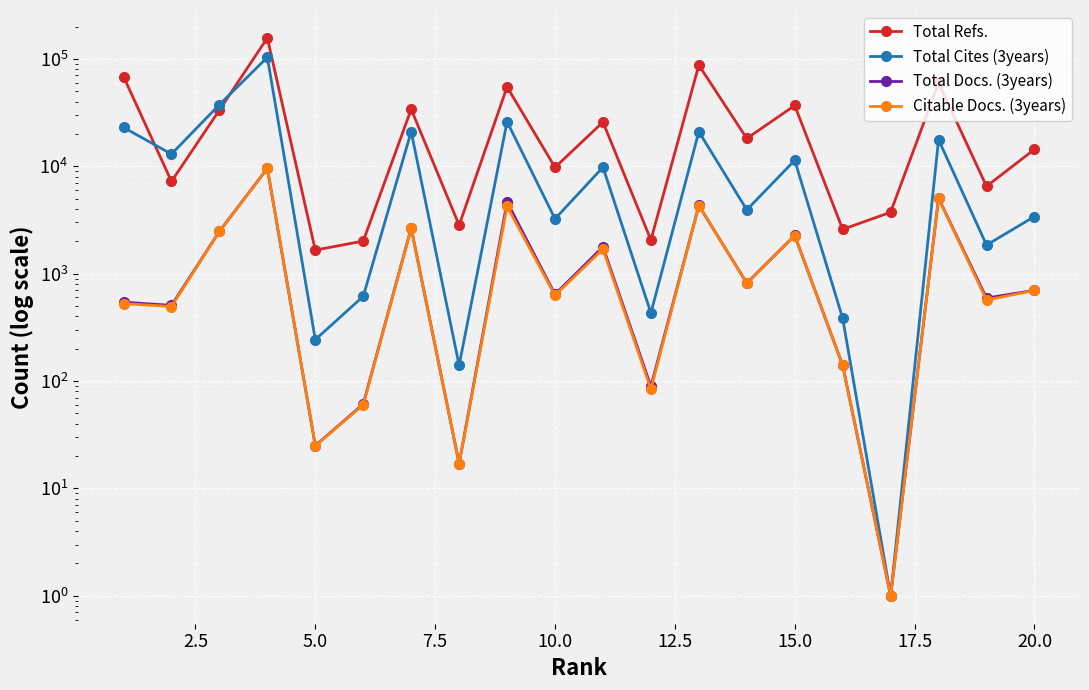

True or false: Total Refs. has more than 0 points higher than both neighbors.

True